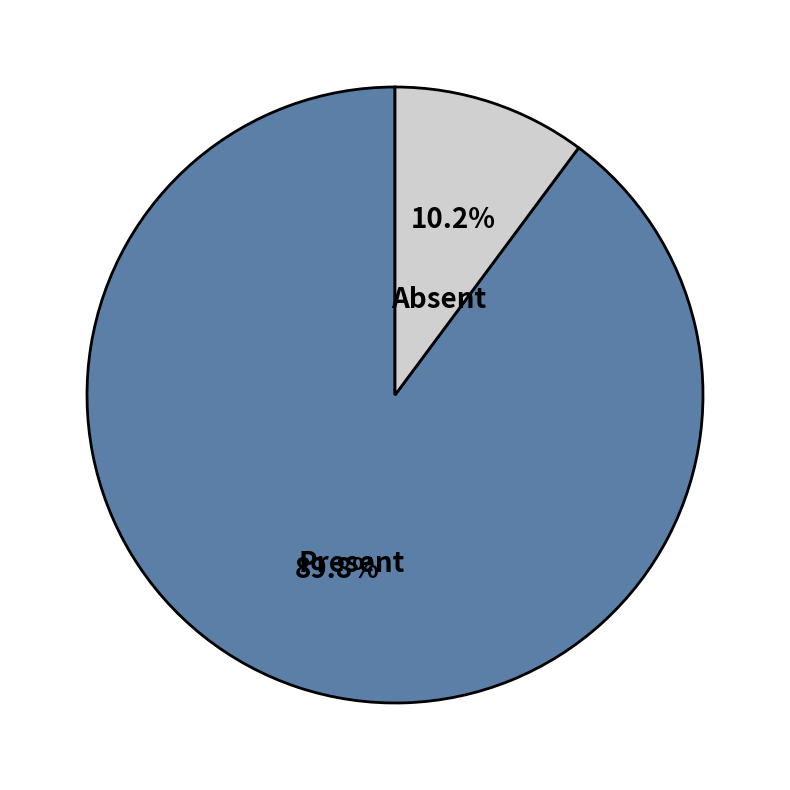

What is the smallest slice in the pie chart?

Absent